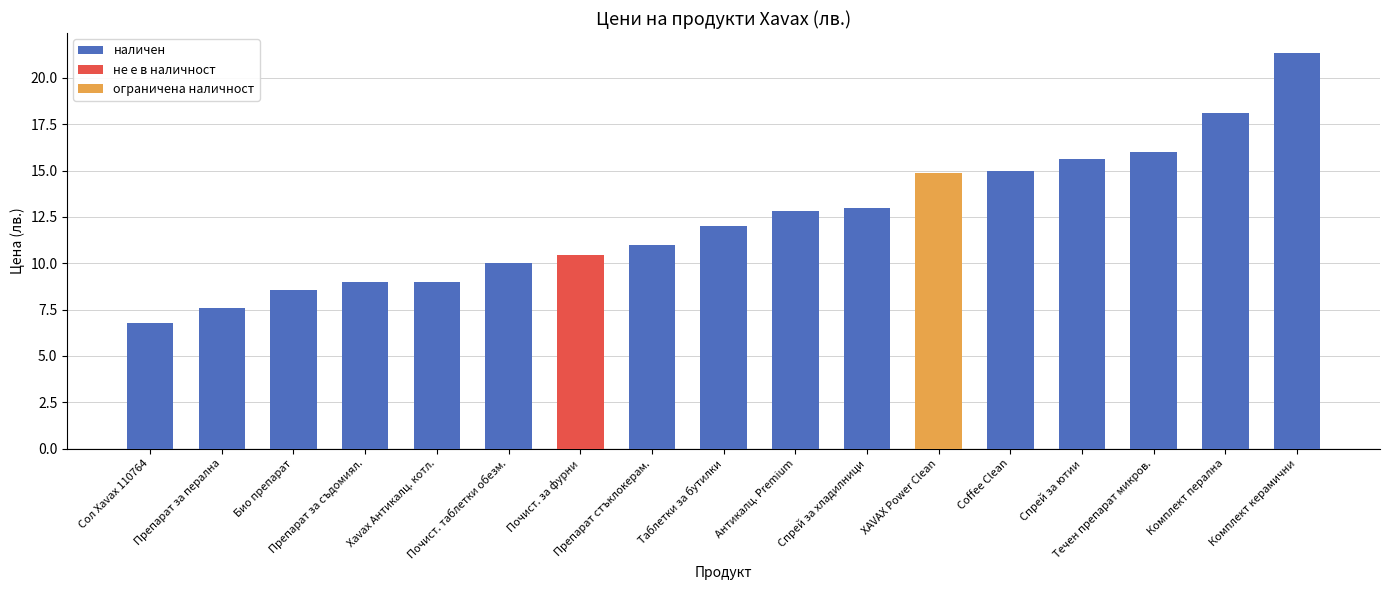

What is the minimum value for наличен?

6.8